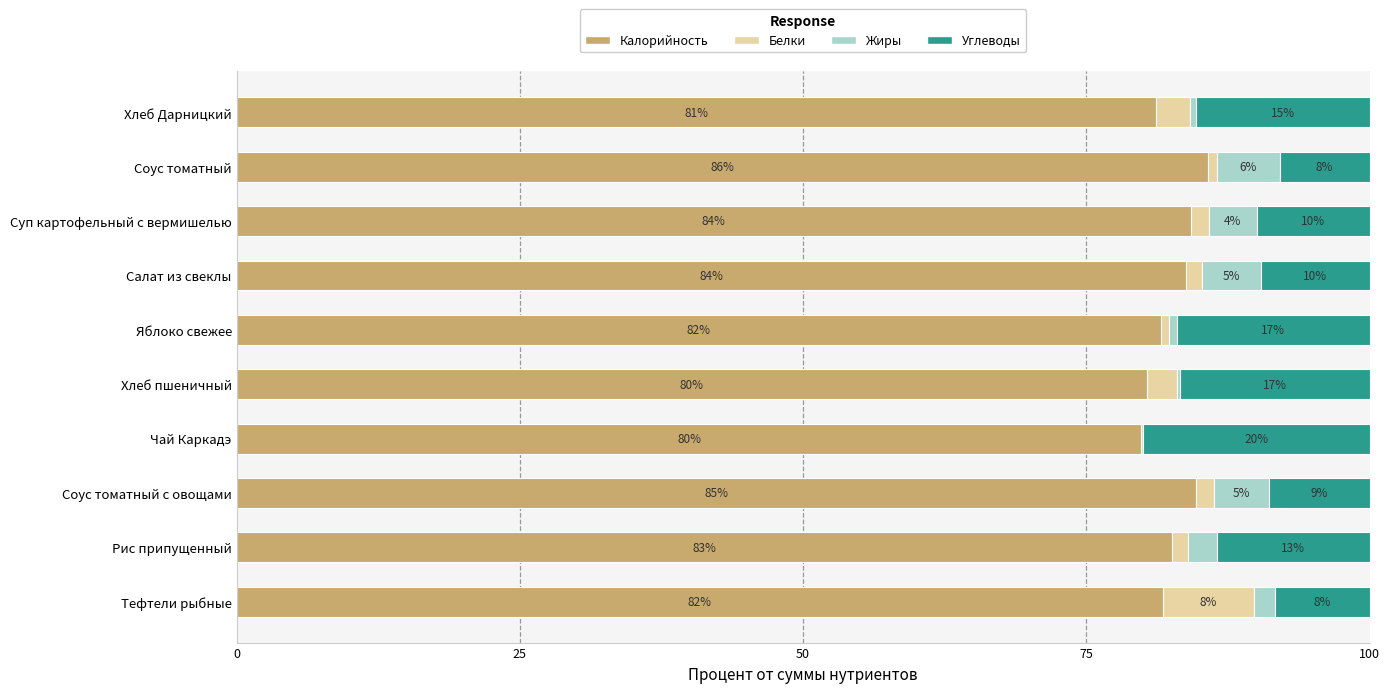

What is the total value across all series at Тефтели рыбные?

100.0